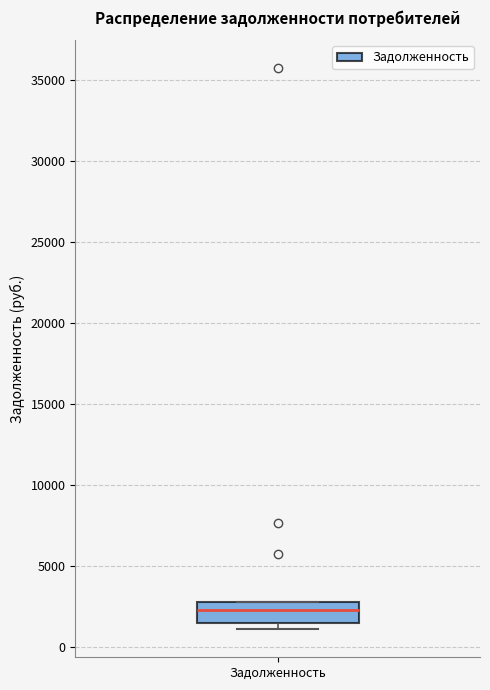

Transcribe this box plot: give where the median line is, the range the box spans, and where the two whiskers end, as read against the y-axis. The values are not printed on the chart, so give them approximately, as read against the axis.

median 2500, box 1500 to 3000, whiskers 1000 to 3000